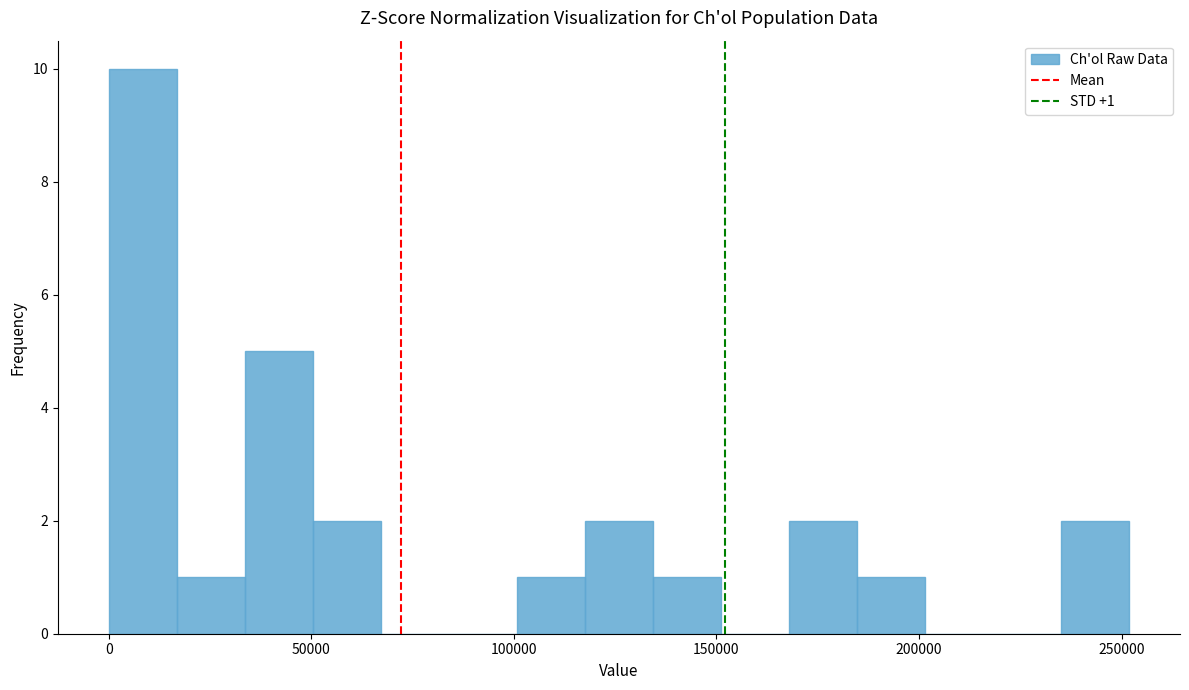

Read against the x-axis, roughly where is the centre of the tallest bar?

10000